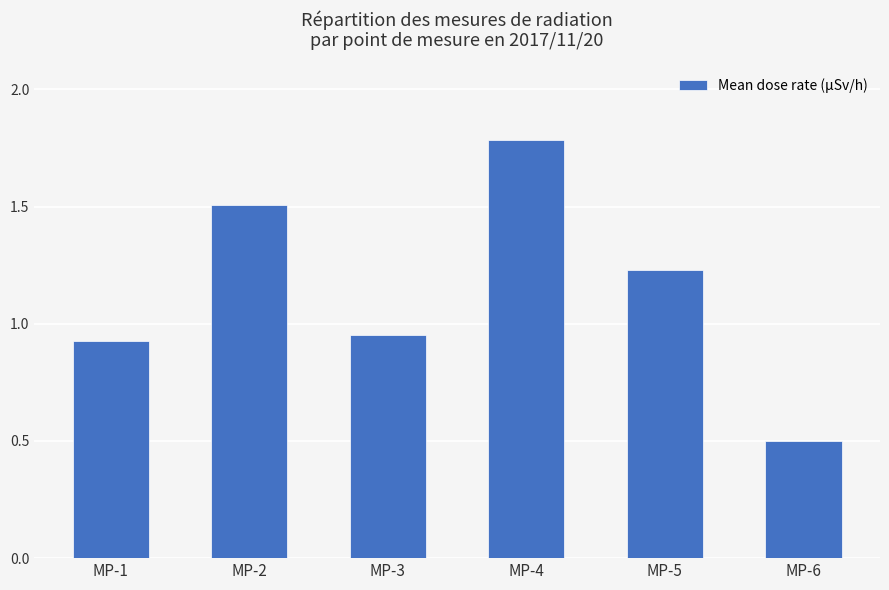

What is the maximum value shown in the chart?

1.8